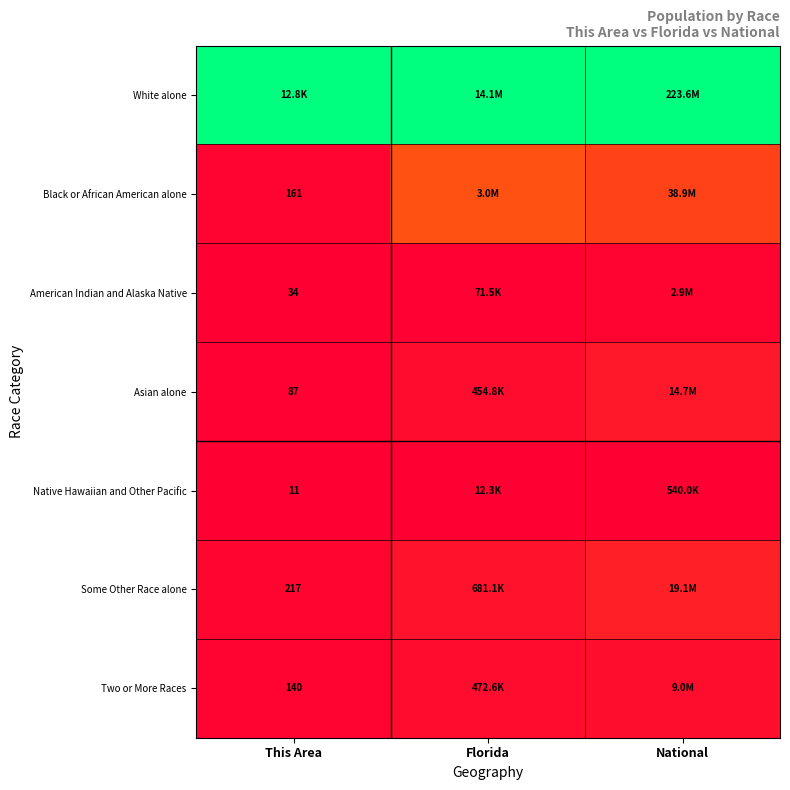

The value of Some Other Race alone at National is 0.0. True or false?

False